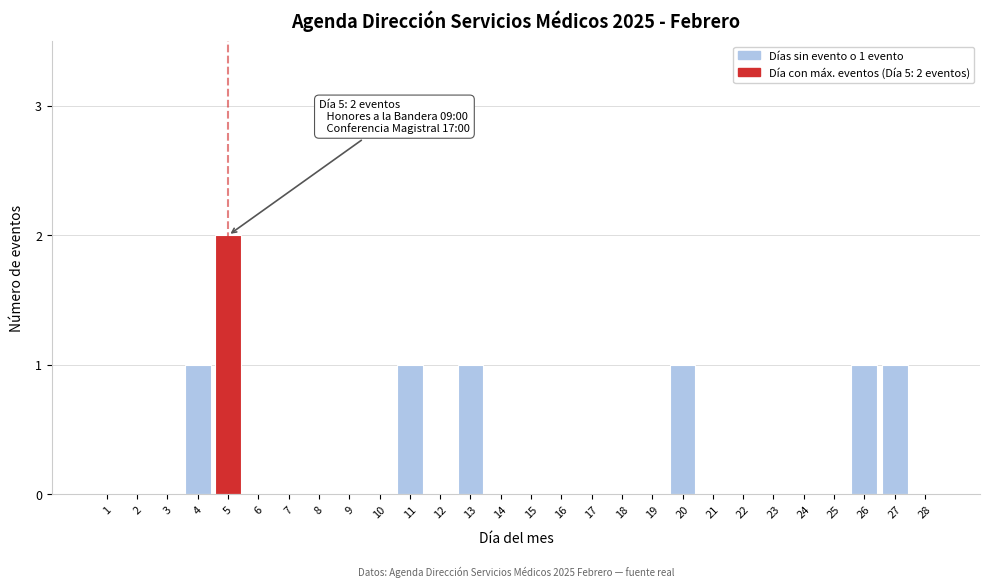

Reading right to left, what are all the values shown in this chart?

28=0	27=1	26=1	25=0	24=0	23=0	22=0	21=0	20=1	19=0	18=0	17=0	16=0	15=0	14=0	13=1	12=0	11=1	10=0	9=0	8=0	7=0	6=0	5=2	4=1	3=0	2=0	1=0